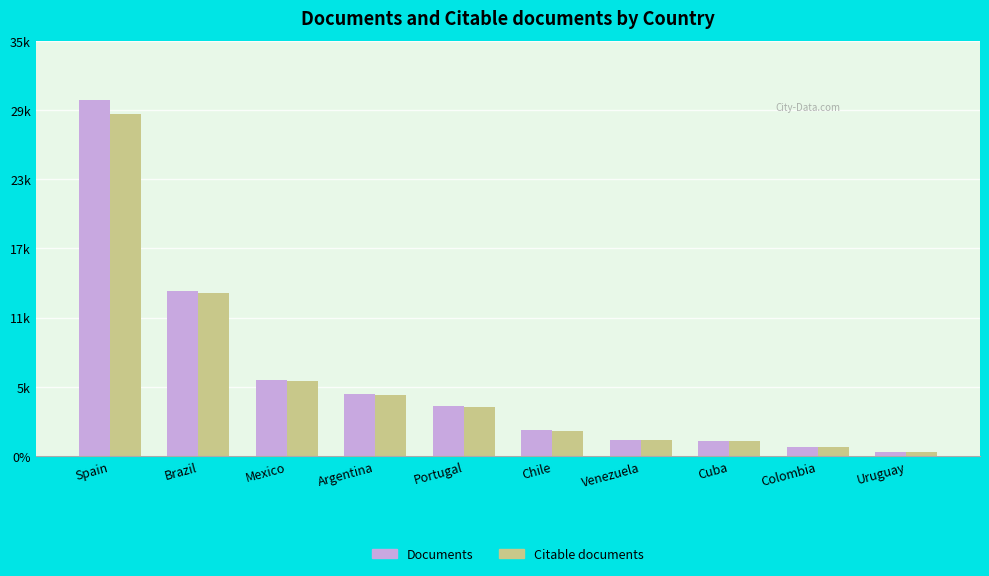

Reading left to right, list all the values displayed in this chart.

Documents: Spain=29969	Brazil=13947	Mexico=6444	Argentina=5245	Portugal=4224	Chile=2152	Venezuela=1322	Cuba=1304	Colombia=771	Uruguay=340
Citable documents: Spain=28803	Brazil=13745	Mexico=6335	Argentina=5153	Portugal=4146	Chile=2133	Venezuela=1310	Cuba=1272	Colombia=758	Uruguay=335